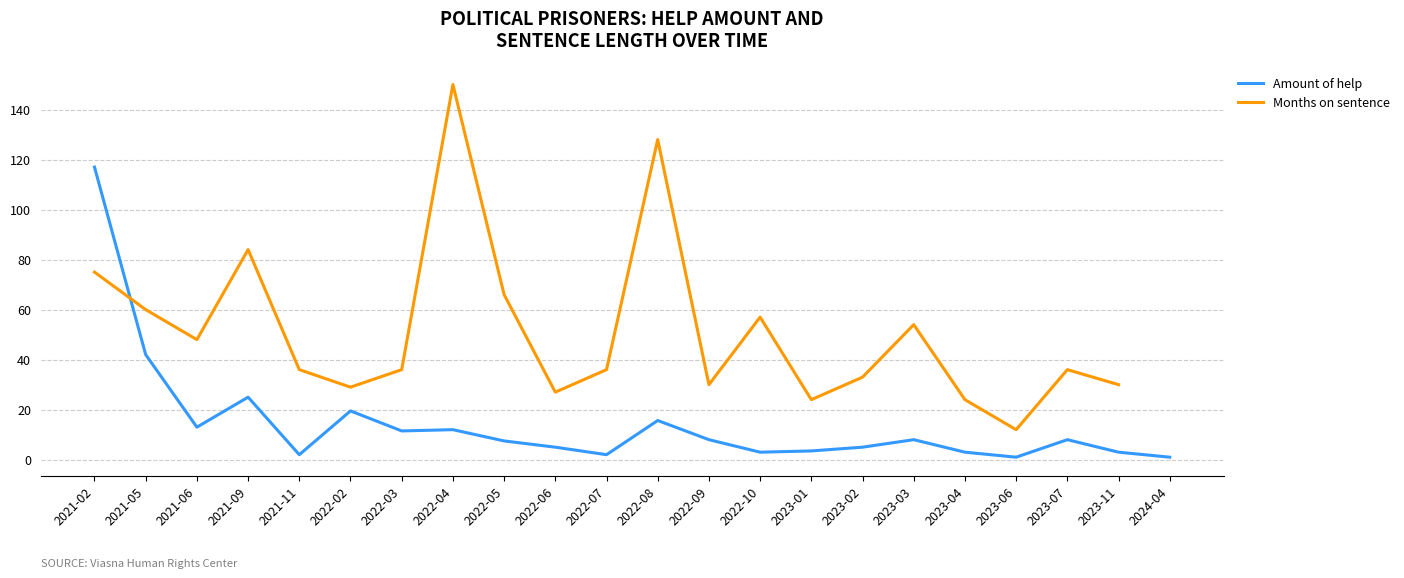

How many lines are shown in the chart?

2